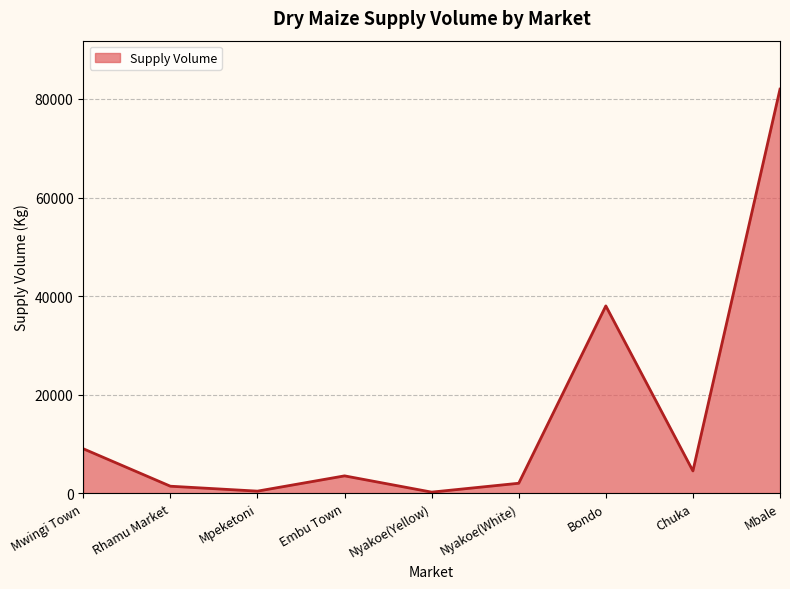

At which label is the value closest to 41100?

Bondo